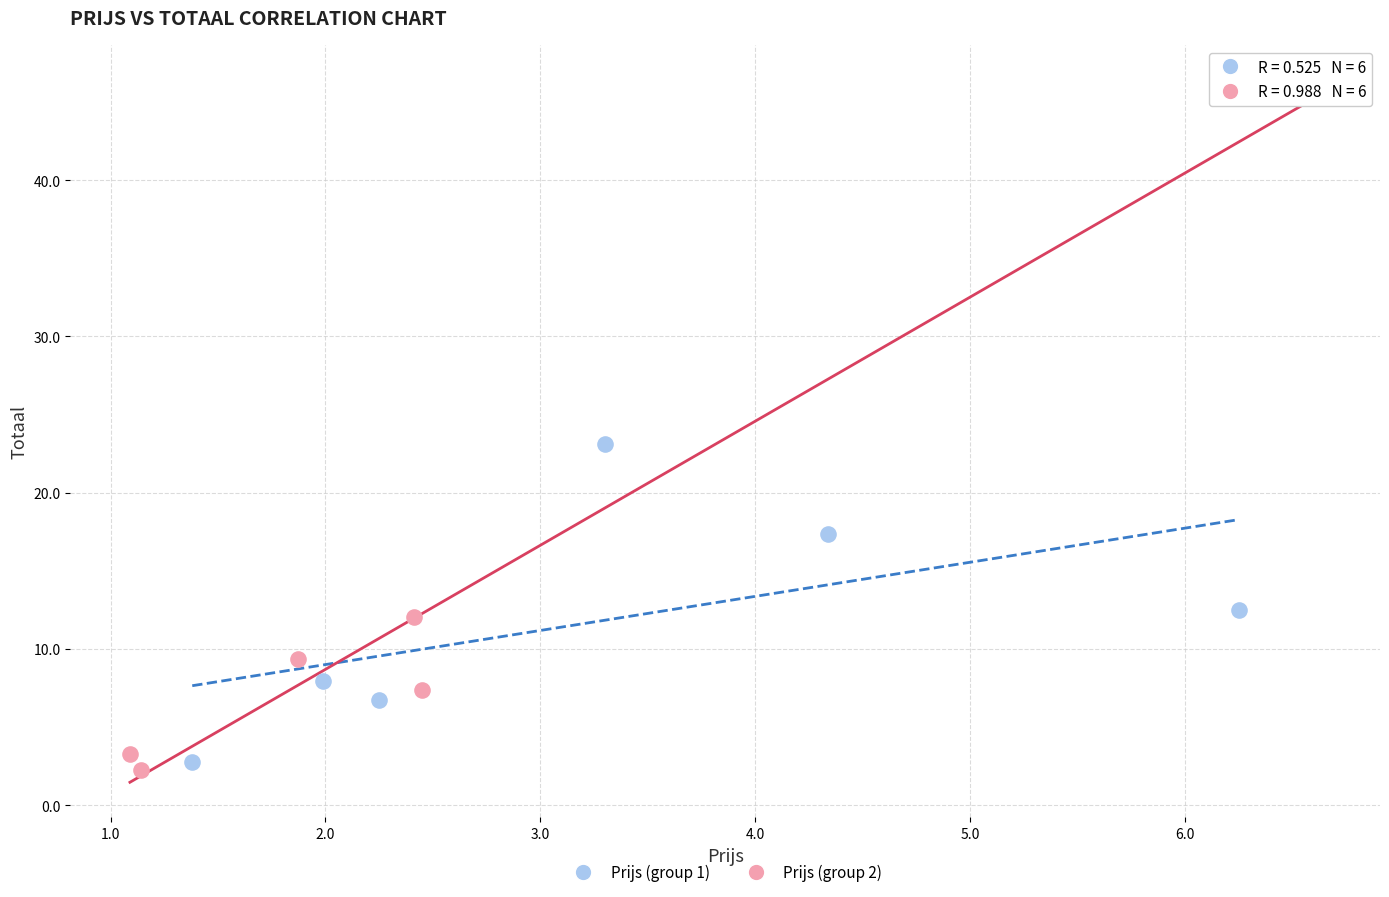

Which series reaches the maximum Y coordinate?

Prijs (group 2)